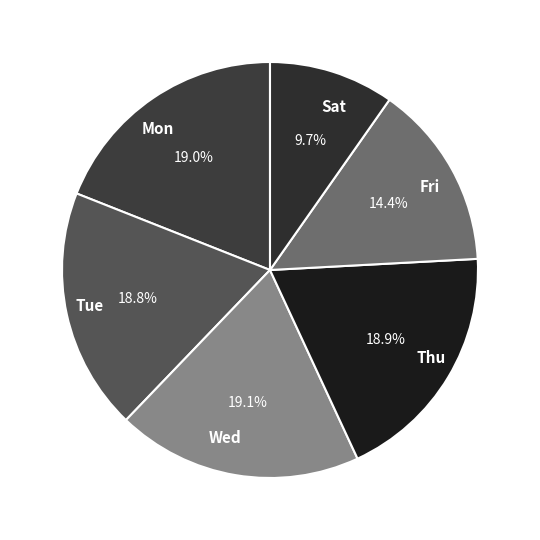

How many segments does this pie chart have?

6